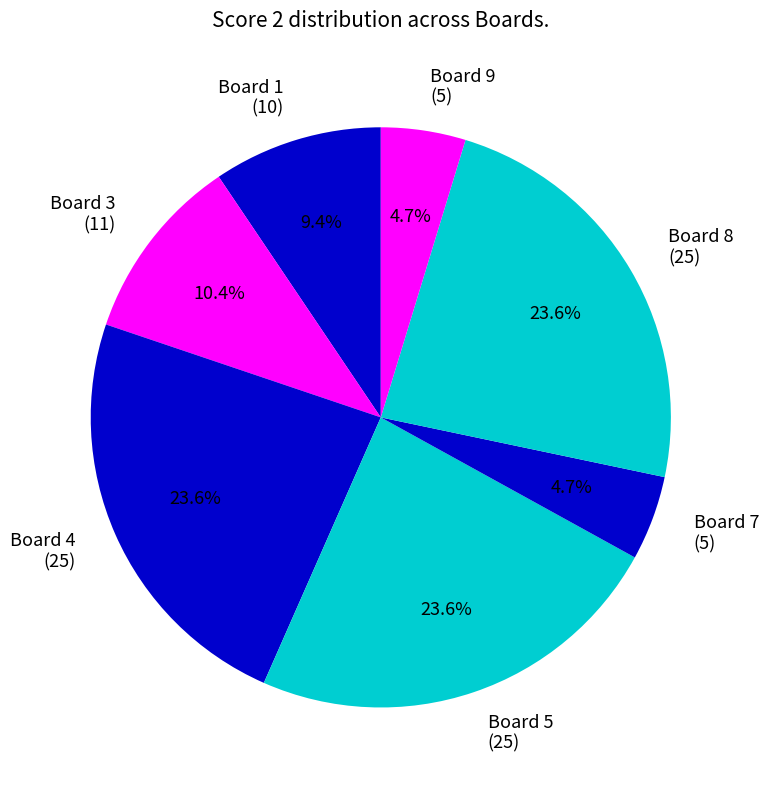

Combined, what portion of the pie is Board 5 (25) and Board 9 (5)?

28.3%